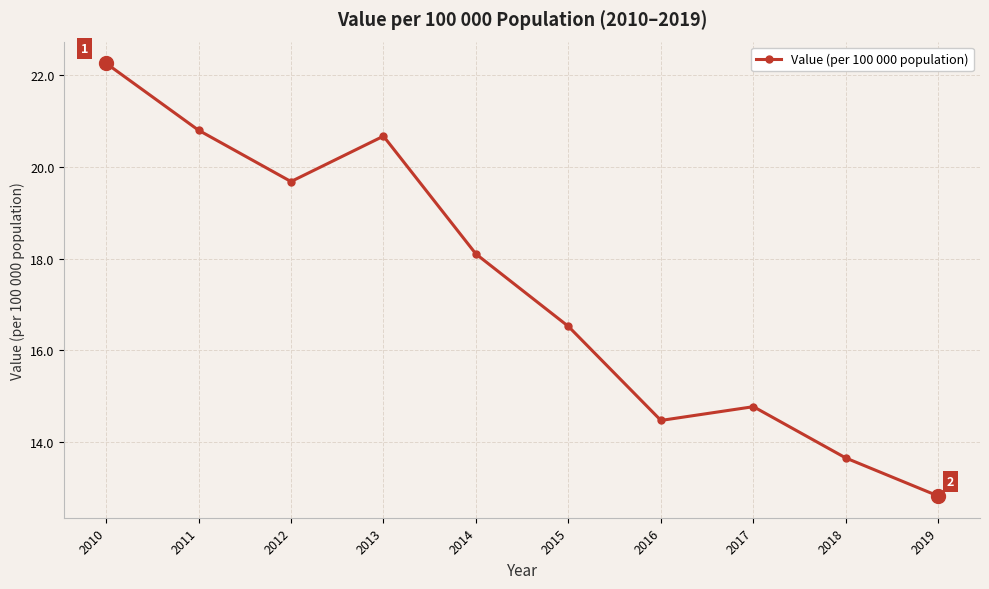

The value at 2016 is 5.2. True or false?

False